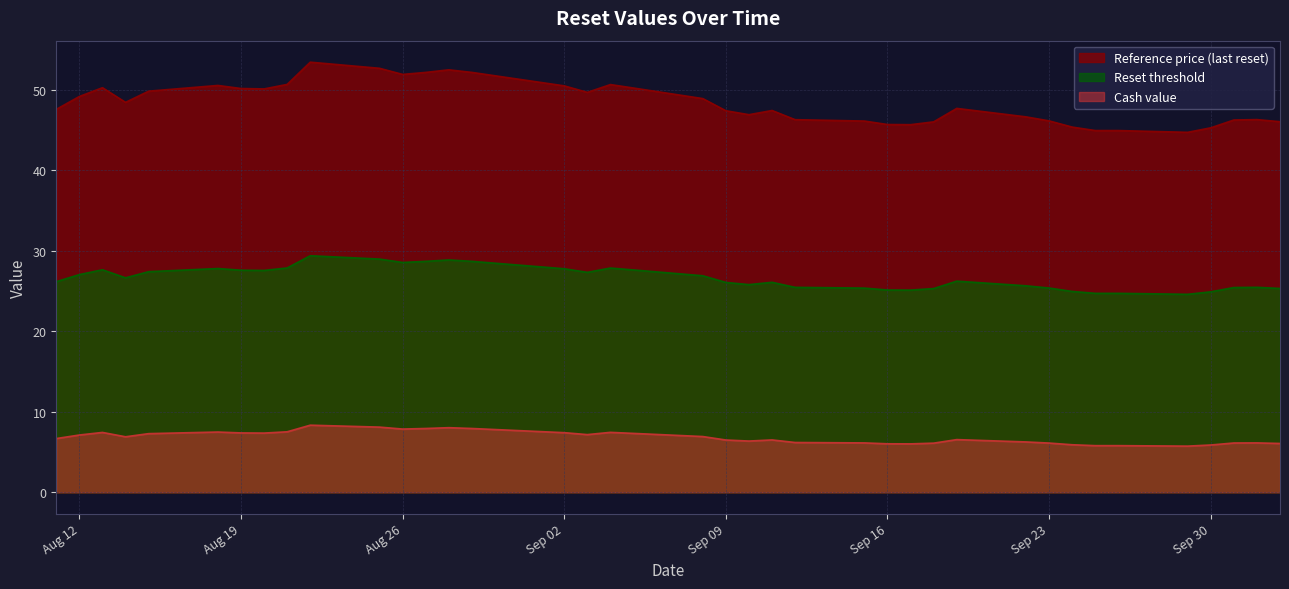

What is the spread (max minus min) of values at 2025-09-05?

42.9